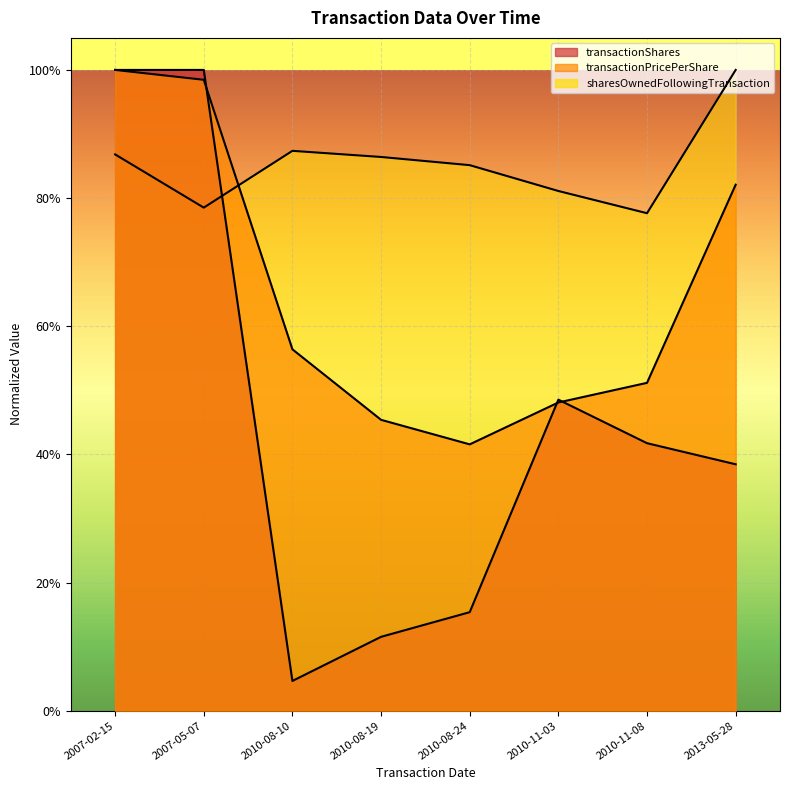

What is the difference between the transactionPricePerShare values at 2010-11-03 and 2007-02-15?

0.5